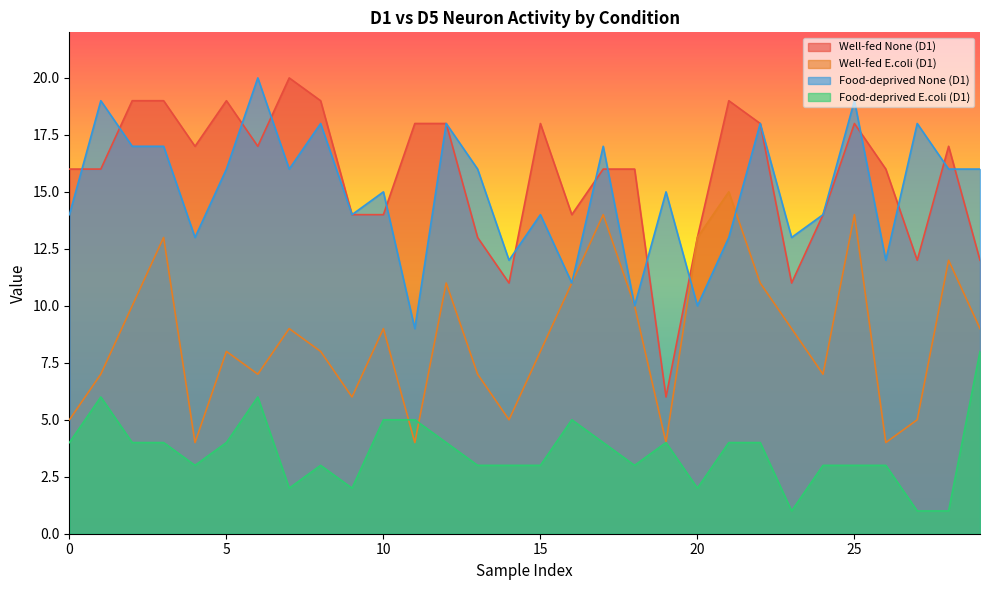

True or false: Food-deprived None (D1) and Food-deprived E.coli (D1) cross at least once.

False